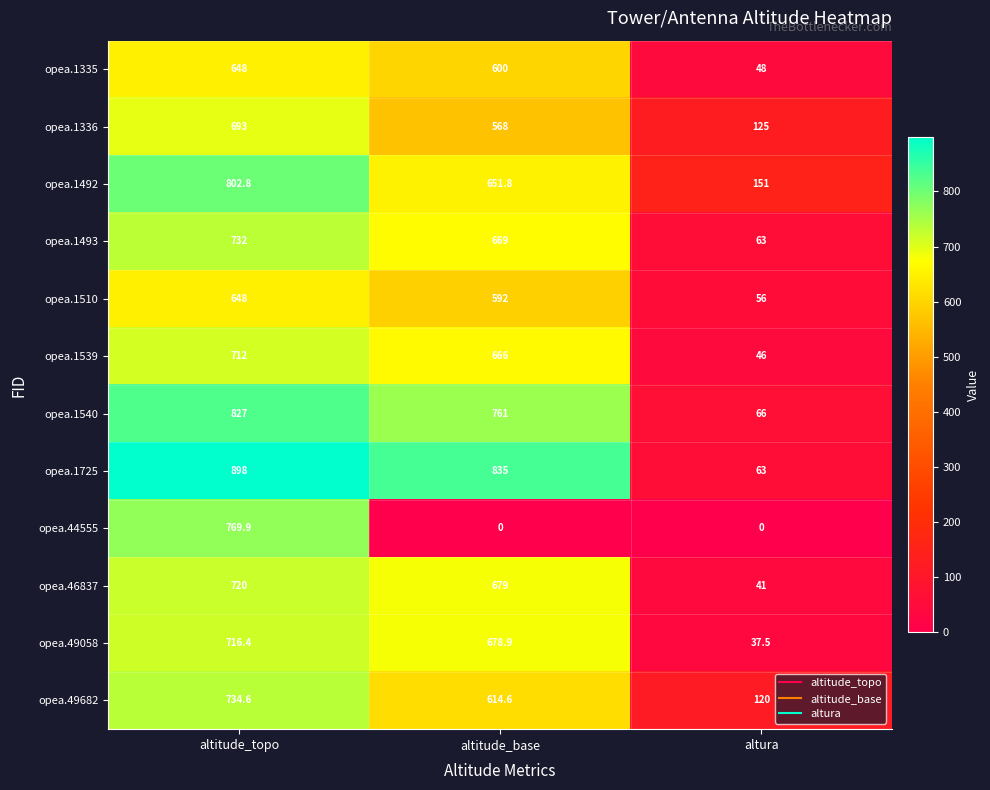

Which series has the largest total across all categories?

opea.1725